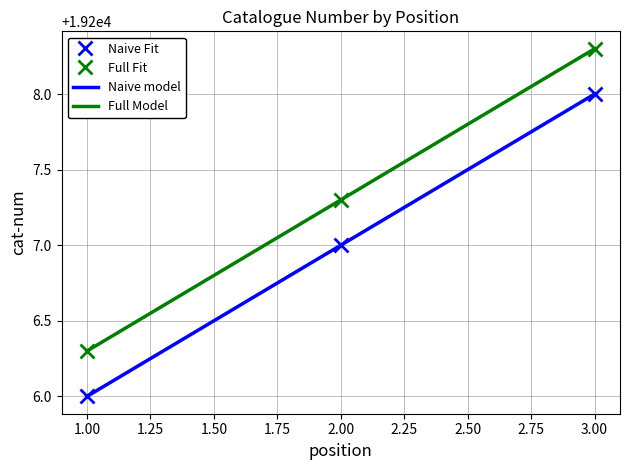

Which label corresponds to the largest value in the chart?

3